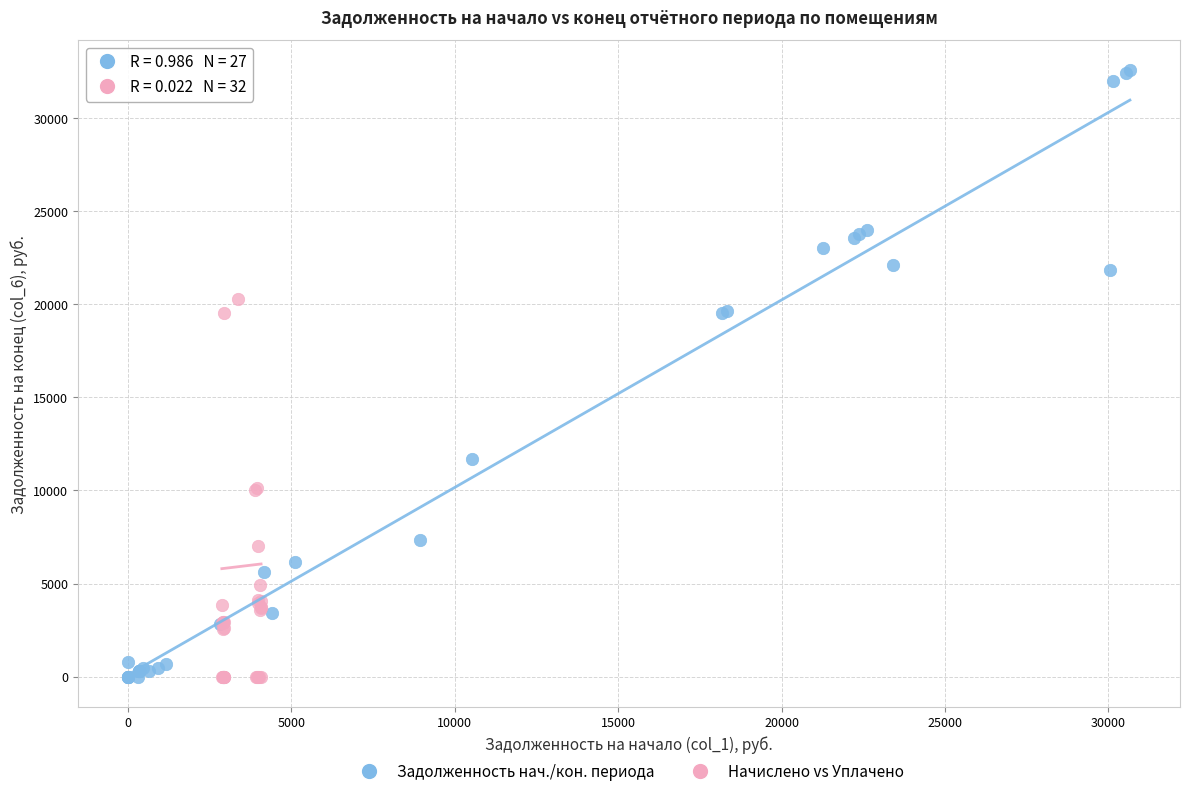

Which series contains the highest Y value?

Задолженность нач./кон. периода